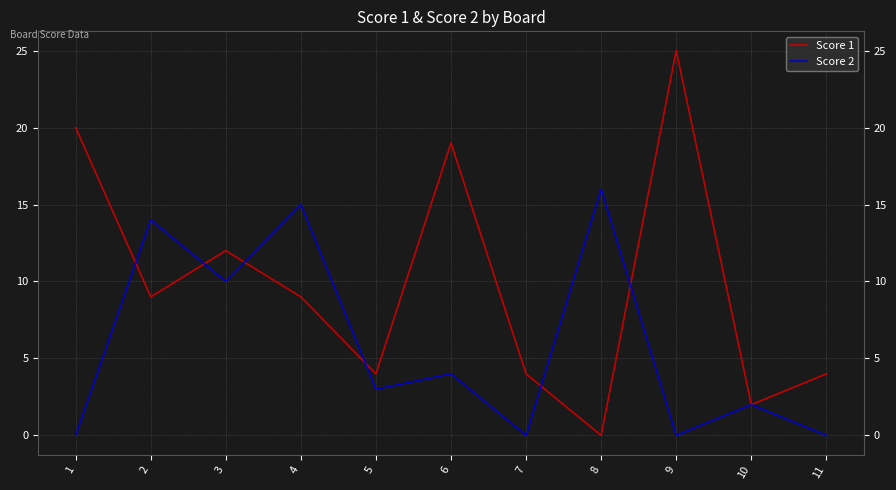

True or false: Score 1 has a value of 1 at 10.

False